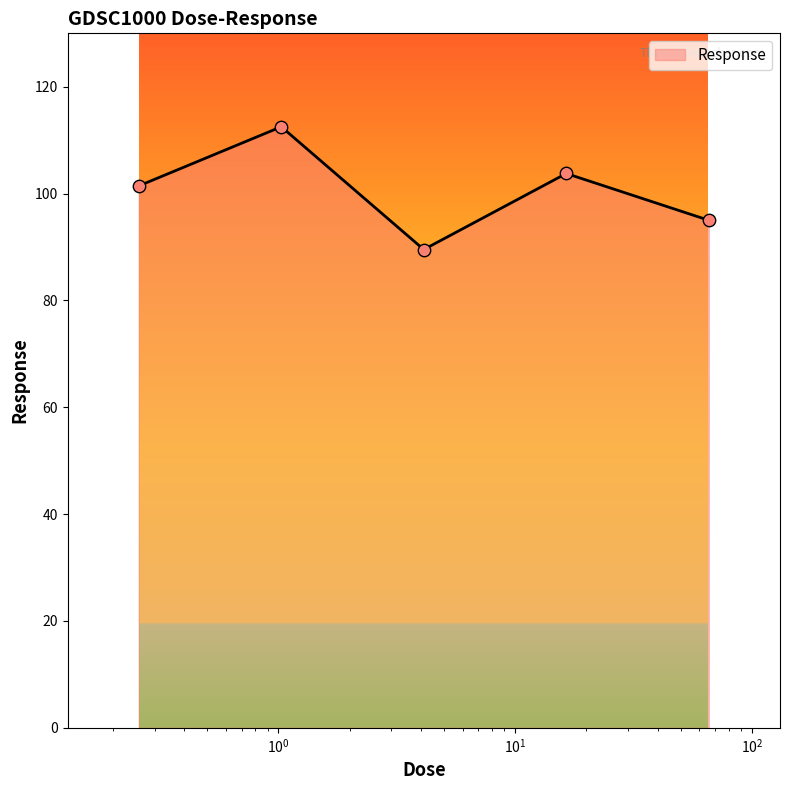

What is the difference between the maximum and second lowest values?

17.5